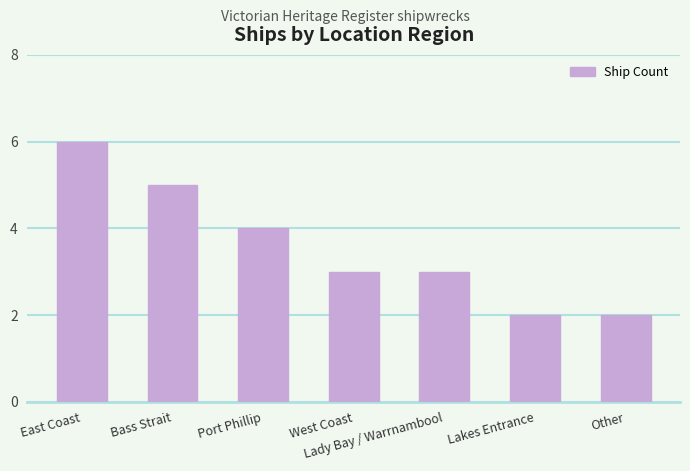

What is the label of the 7th bar from the right?

East Coast